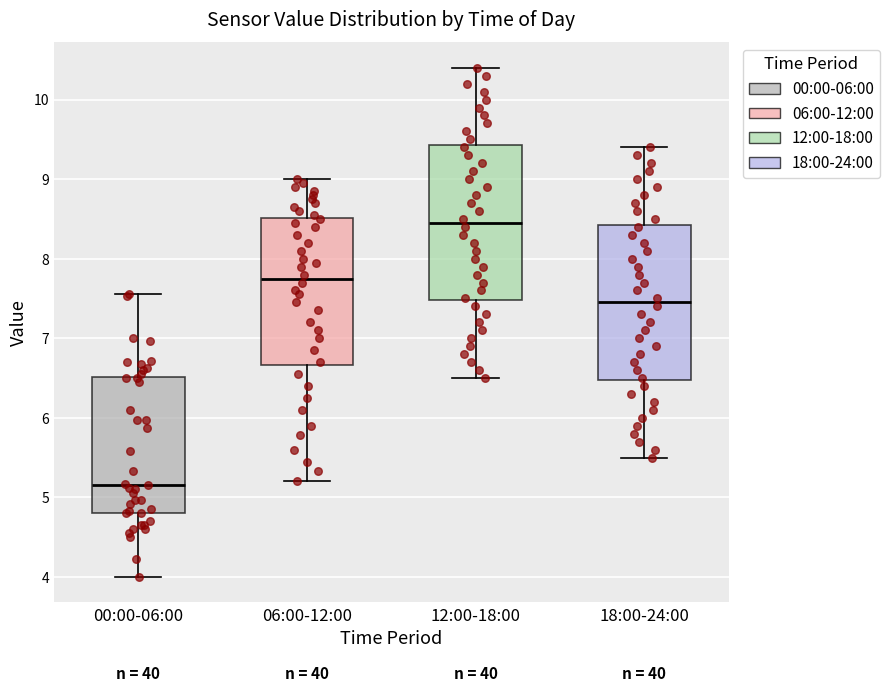

Reading left to right, transcribe this box plot: for each box, give where its median line is, the range the box spans, and where its two whiskers end, as read against the y-axis. The values are not printed on the chart, so give them approximately, as read against the axis.

00:00-06:00: median 5.2, box 4.8 to 6.5, whiskers 4.0 to 7.6
06:00-12:00: median 7.8, box 6.7 to 8.5, whiskers 5.2 to 9.0
12:00-18:00: median 8.5, box 7.5 to 9.4, whiskers 6.5 to 10.4
18:00-24:00: median 7.5, box 6.5 to 8.4, whiskers 5.5 to 9.4